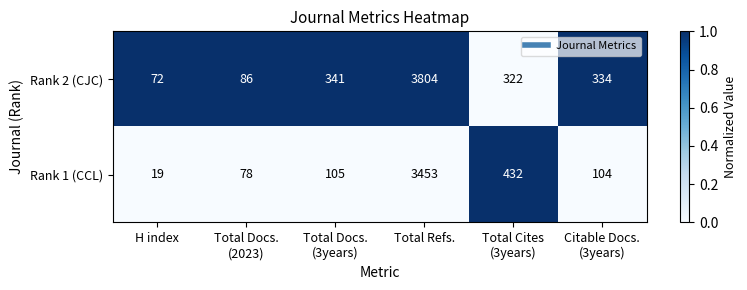

Reading left to right, transcribe all the data shown in this chart.

Rank 2 (CJC): 72	86	341	3804	322	334
Rank 1 (CCL): 19	78	105	3453	432	104